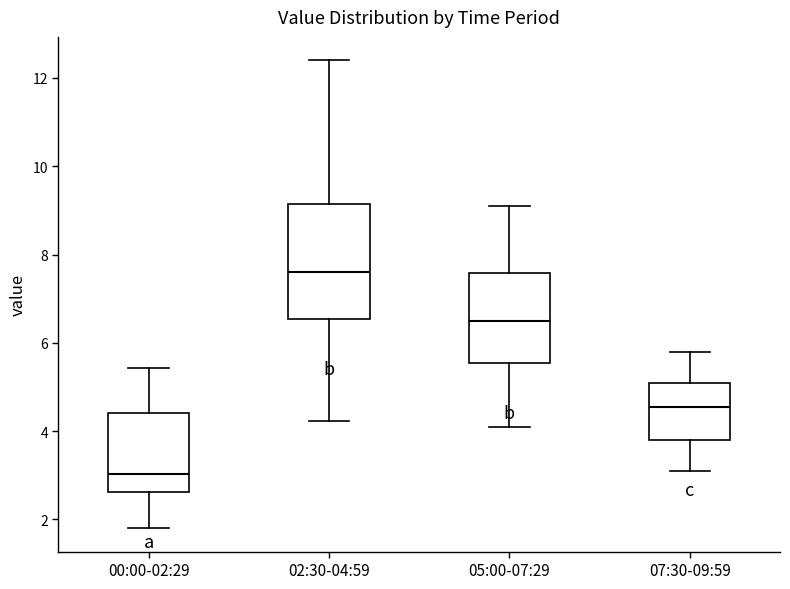

Reading left to right, read every box against the y-axis: the position of its median line, the range the box covers, and the ends of its whiskers. The values are not printed on the chart, so give them approximately, as read against the axis.

00:00-02:29: median 3.0, box 2.6 to 4.4, whiskers 1.8 to 5.4
02:30-04:59: median 7.6, box 6.6 to 9.2, whiskers 4.2 to 12.4
05:00-07:29: median 6.6, box 5.6 to 7.6, whiskers 4.2 to 9.2
07:30-09:59: median 4.6, box 3.8 to 5.2, whiskers 3.2 to 5.8